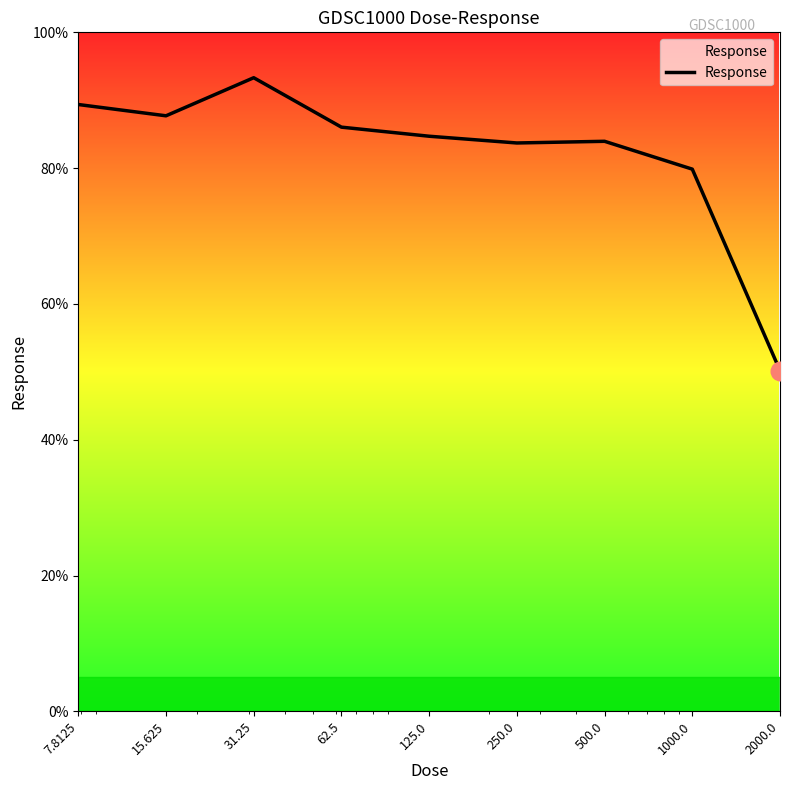

What is the difference between the maximum and minimum values?

43.1